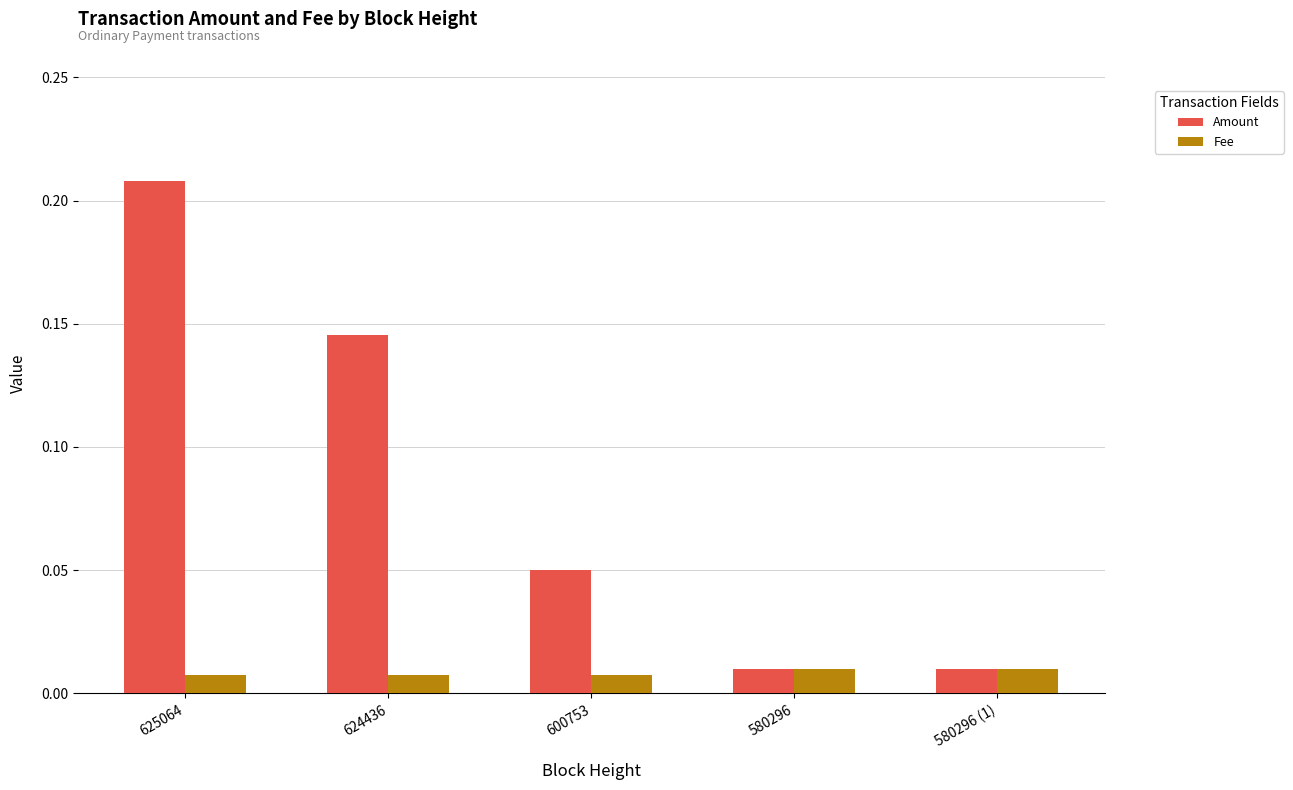

Which series has the widest spread of values?

Amount